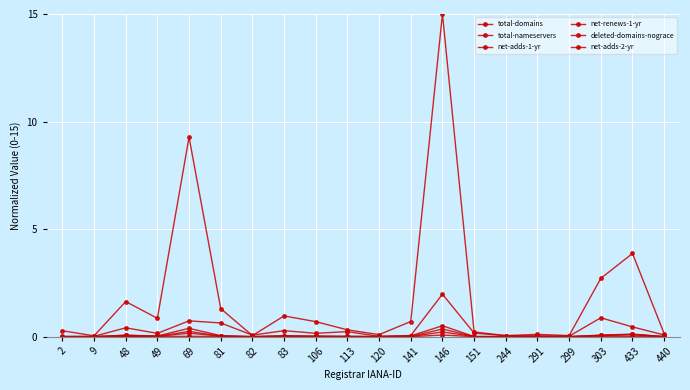

What is the value of the net-renews-1-yr point at the 19th from the left?

0.1